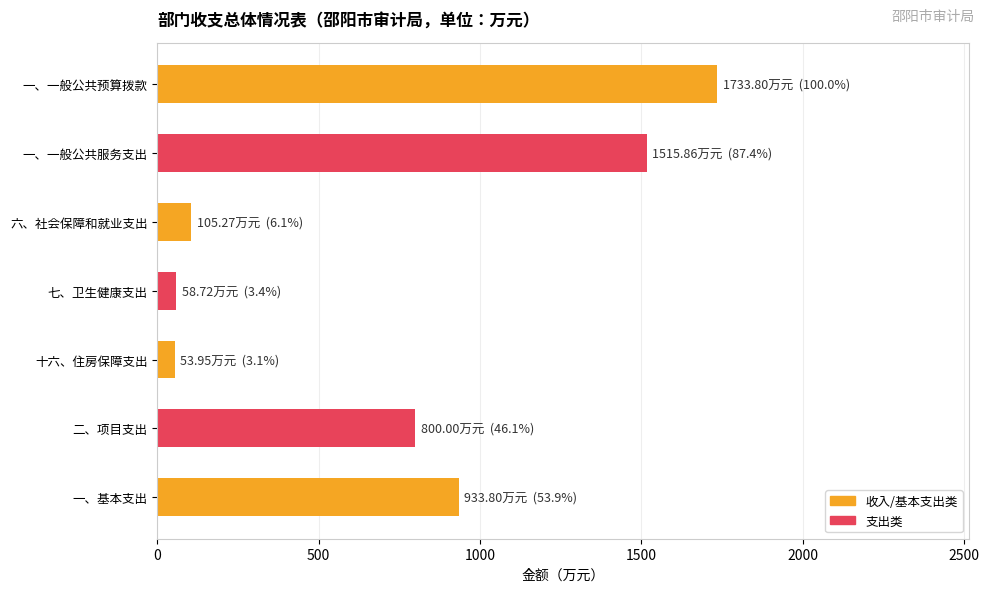

Count the number of data series in this chart.

1